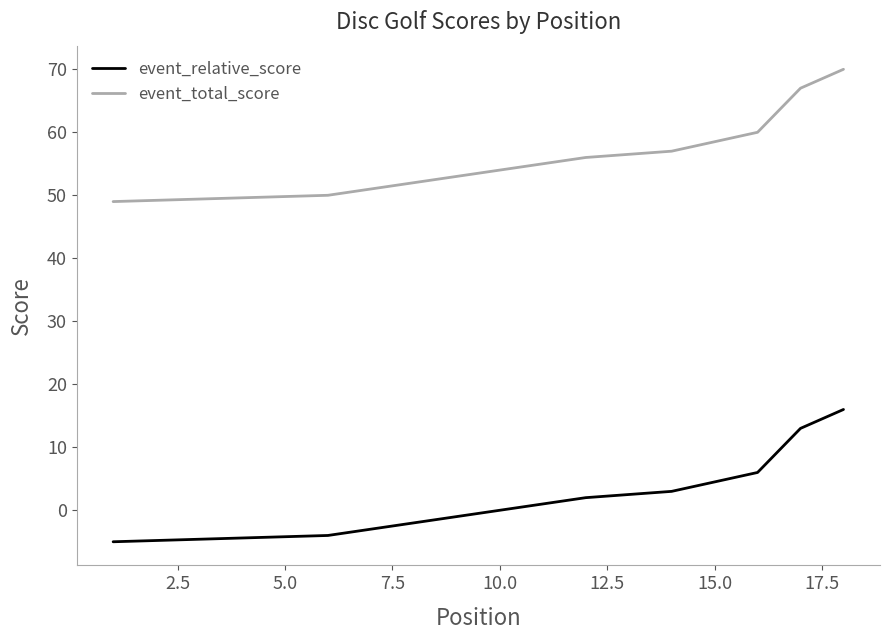

What are all the series names shown in the legend?

event_relative_score, event_total_score